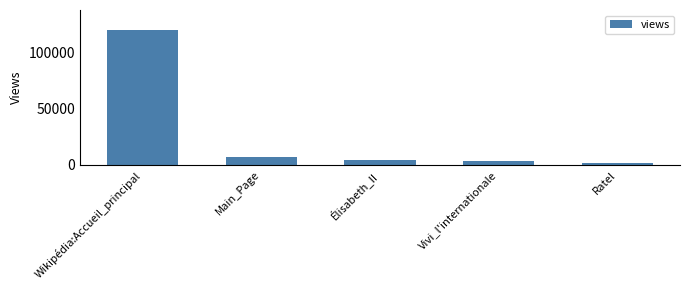

Are the bars horizontal?

No